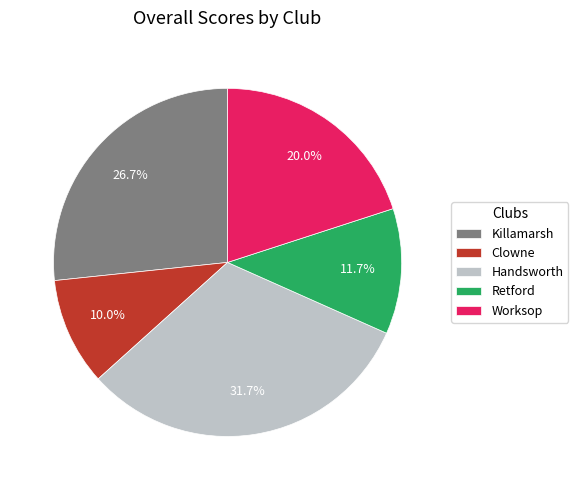

What percentage is NOT represented by Killamarsh?

73.3%